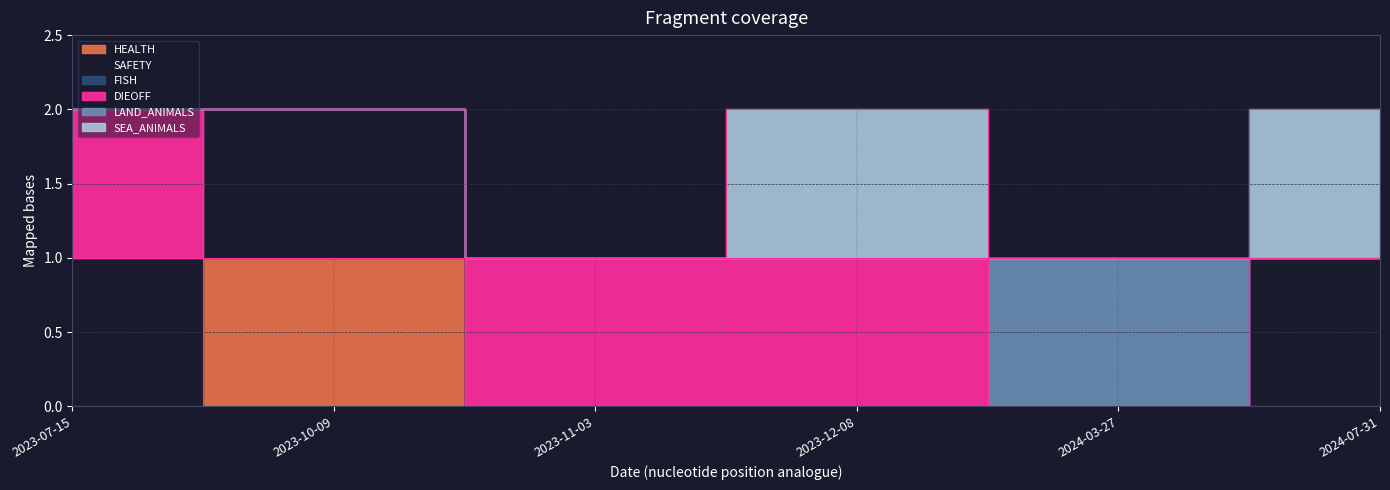

Rank the series by their maximum value, from lowest to highest.

FISH, HEALTH, SAFETY, DIEOFF, LAND_ANIMALS, SEA_ANIMALS